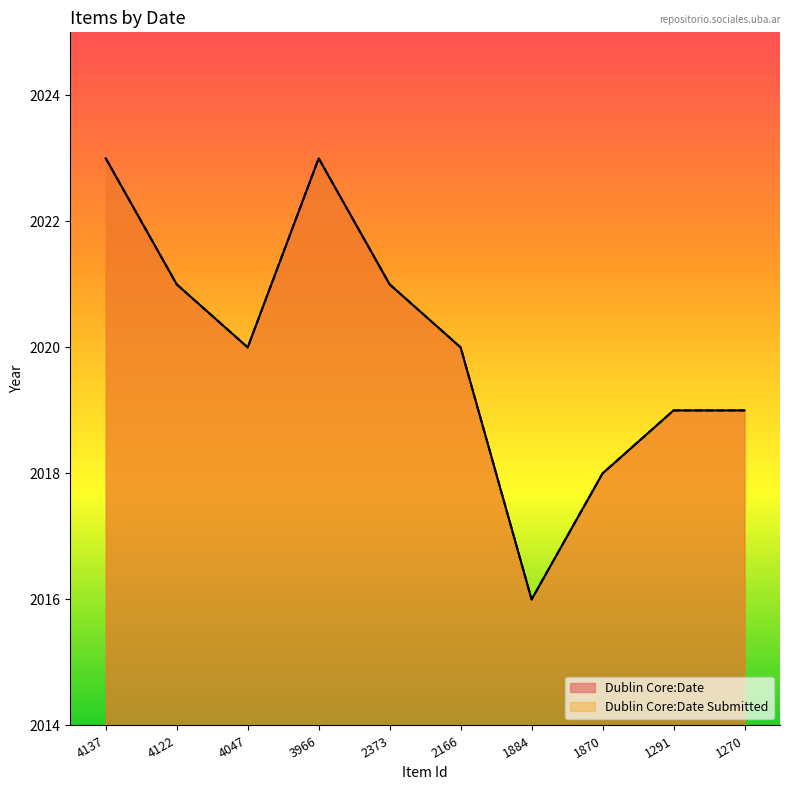

Rank the categories by Dublin Core:Date Submitted value from highest to lowest.

4137, 3966, 4122, 2373, 4047, 2166, 1291, 1270, 1870, 1884